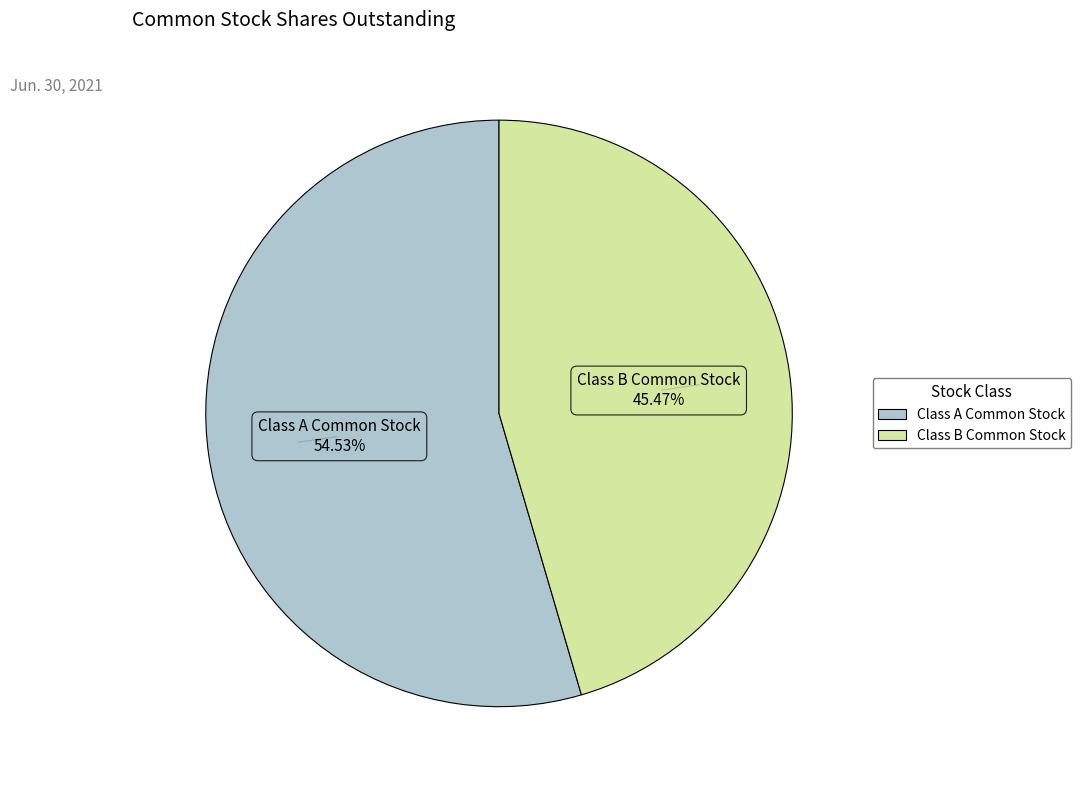

Is there any slice that represents more than half of the pie?

Yes